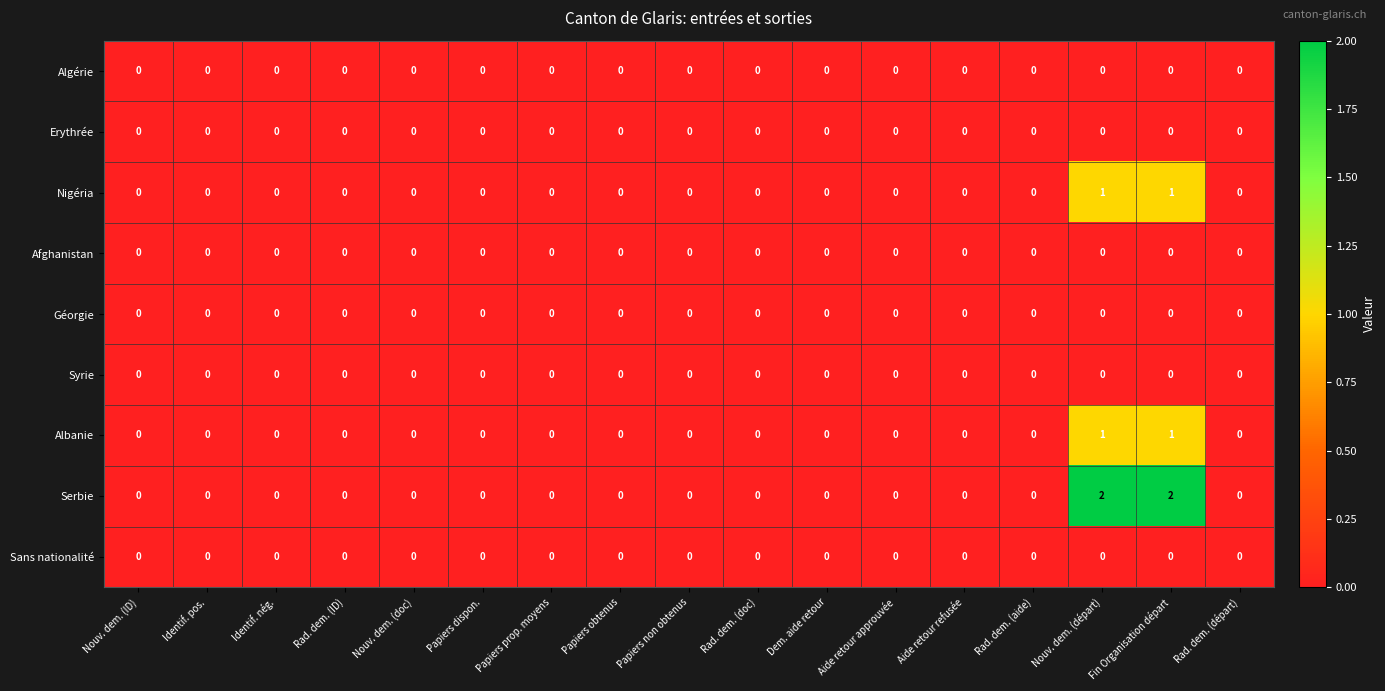

Count the number of data series in this chart.

9